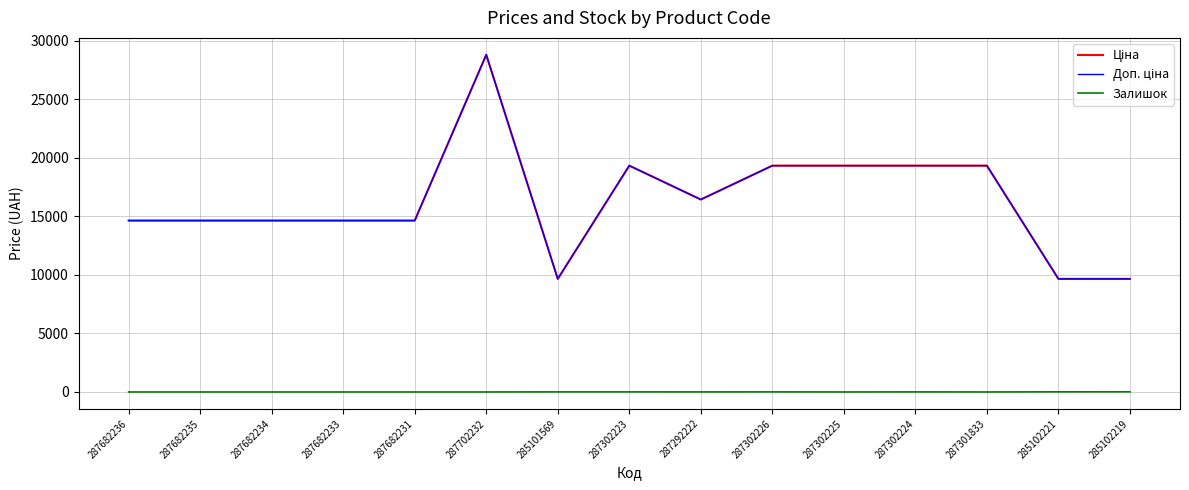

Which series changed the most between 287682231 and 285101569?

Ціна